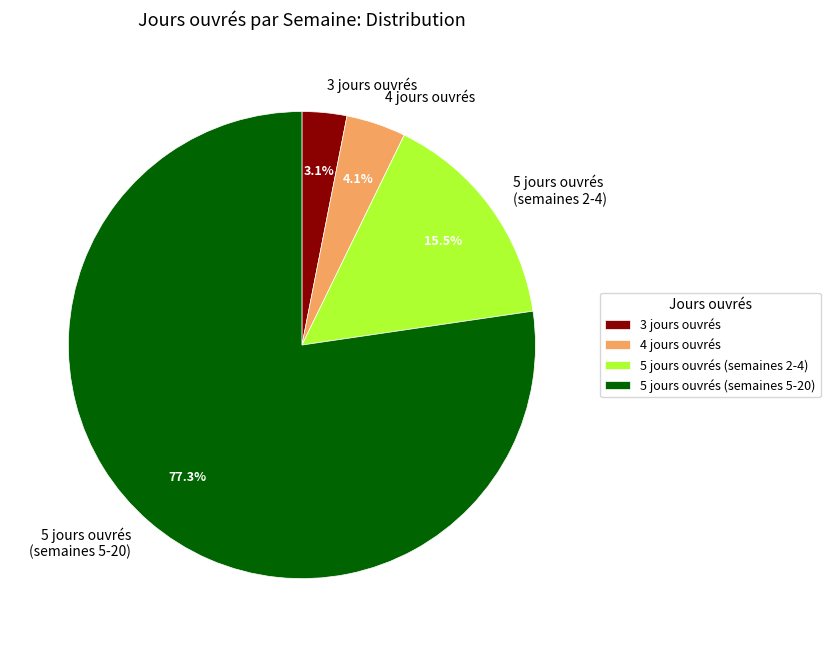

Count the number of slices in the pie.

4